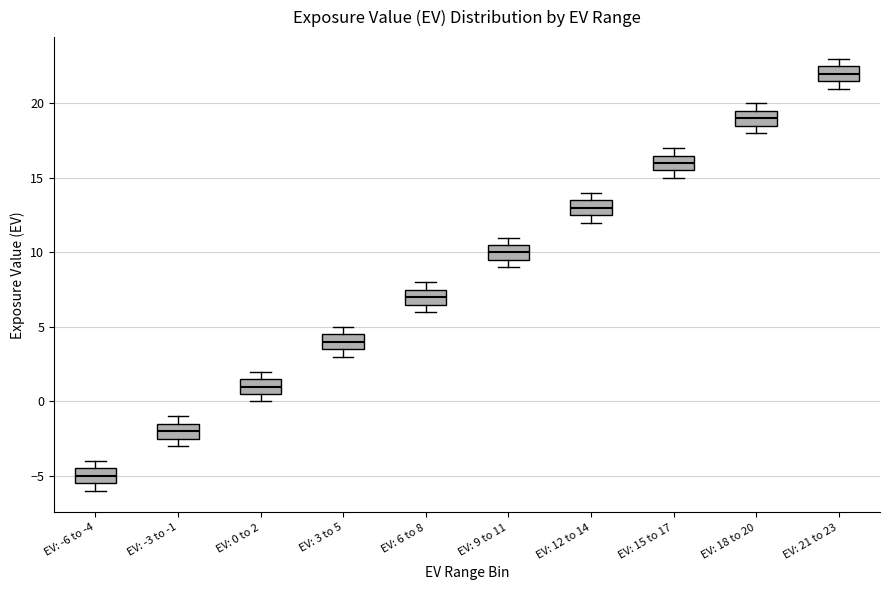

Reading left to right, read every box against the y-axis: the position of its median line, the range the box covers, and the ends of its whiskers. The values are not printed on the chart, so give them approximately, as read against the axis.

EV: -6 to -4: median -5.0, box -5.5 to -4.5, whiskers -6.0 to -4.0
EV: -3 to -1: median -2.0, box -2.5 to -1.5, whiskers -3.0 to -1.0
EV: 0 to 2: median 1.0, box 0.5 to 1.5, whiskers 0.0 to 2.0
EV: 3 to 5: median 4.0, box 3.5 to 4.5, whiskers 3.0 to 5.0
EV: 6 to 8: median 7.0, box 6.5 to 7.5, whiskers 6.0 to 8.0
EV: 9 to 11: median 10.0, box 9.5 to 10.5, whiskers 9.0 to 11.0
EV: 12 to 14: median 13.0, box 12.5 to 13.5, whiskers 12.0 to 14.0
EV: 15 to 17: median 16.0, box 15.5 to 16.5, whiskers 15.0 to 17.0
EV: 18 to 20: median 19.0, box 18.5 to 19.5, whiskers 18.0 to 20.0
EV: 21 to 23: median 22.0, box 21.5 to 22.5, whiskers 21.0 to 23.0